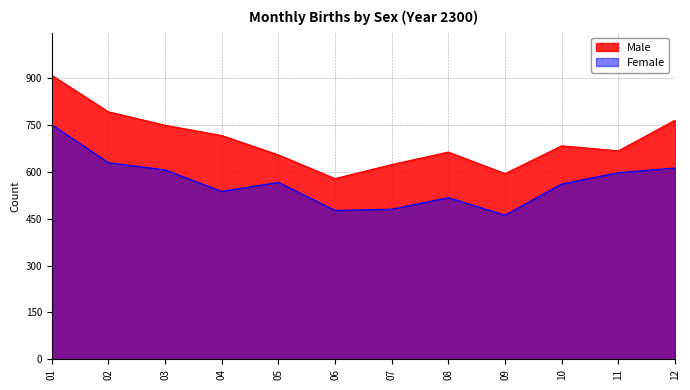

True or false: Female has a value of 771 at 10.

False